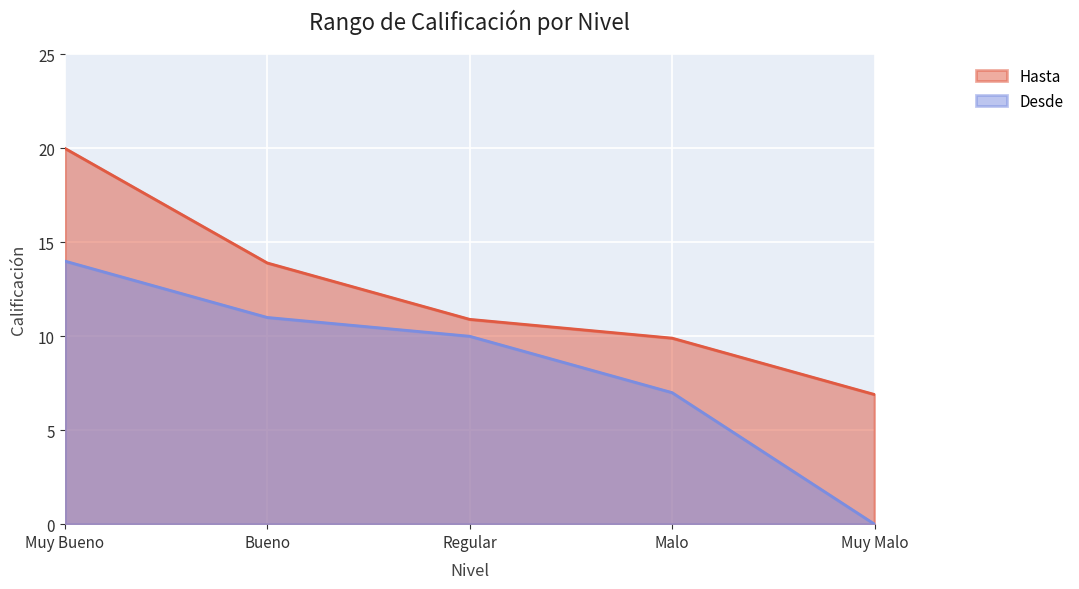

At Muy Malo, list the series in order from largest to smallest.

Hasta, Desde